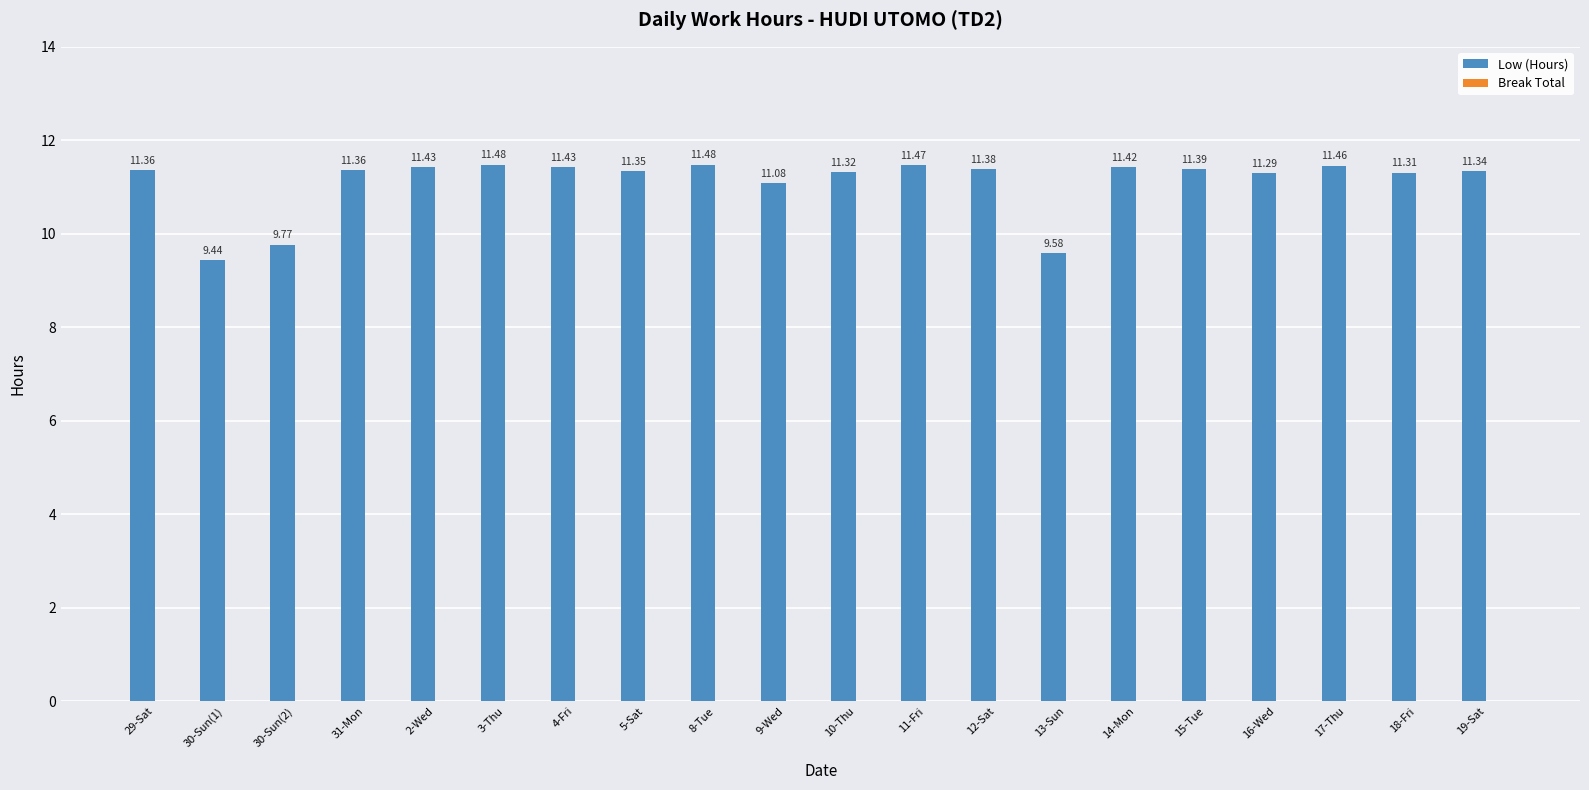

What is the label of the 14th bar from the left?

13-Sun